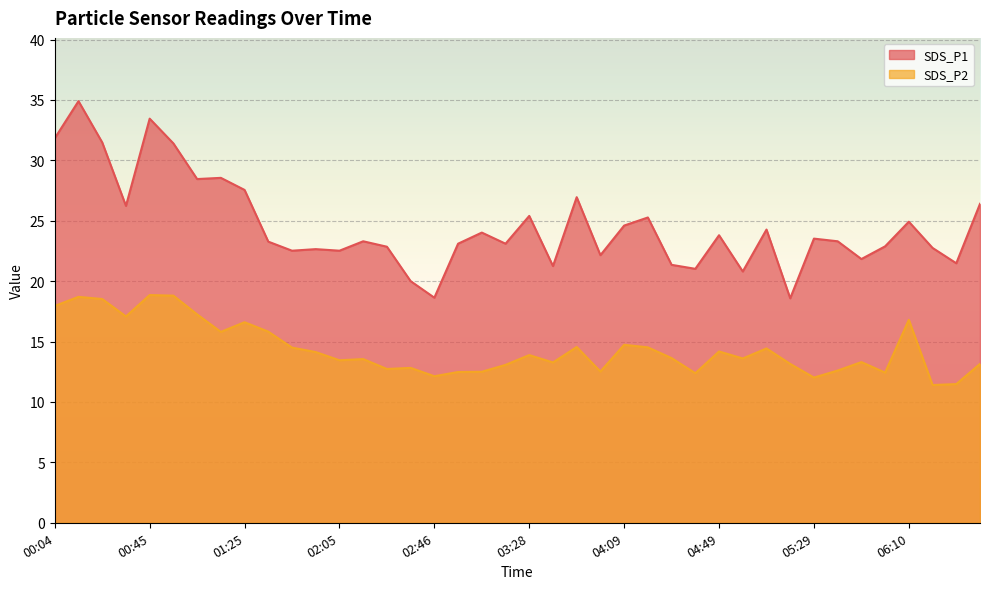

Count the number of categories in the chart.

40